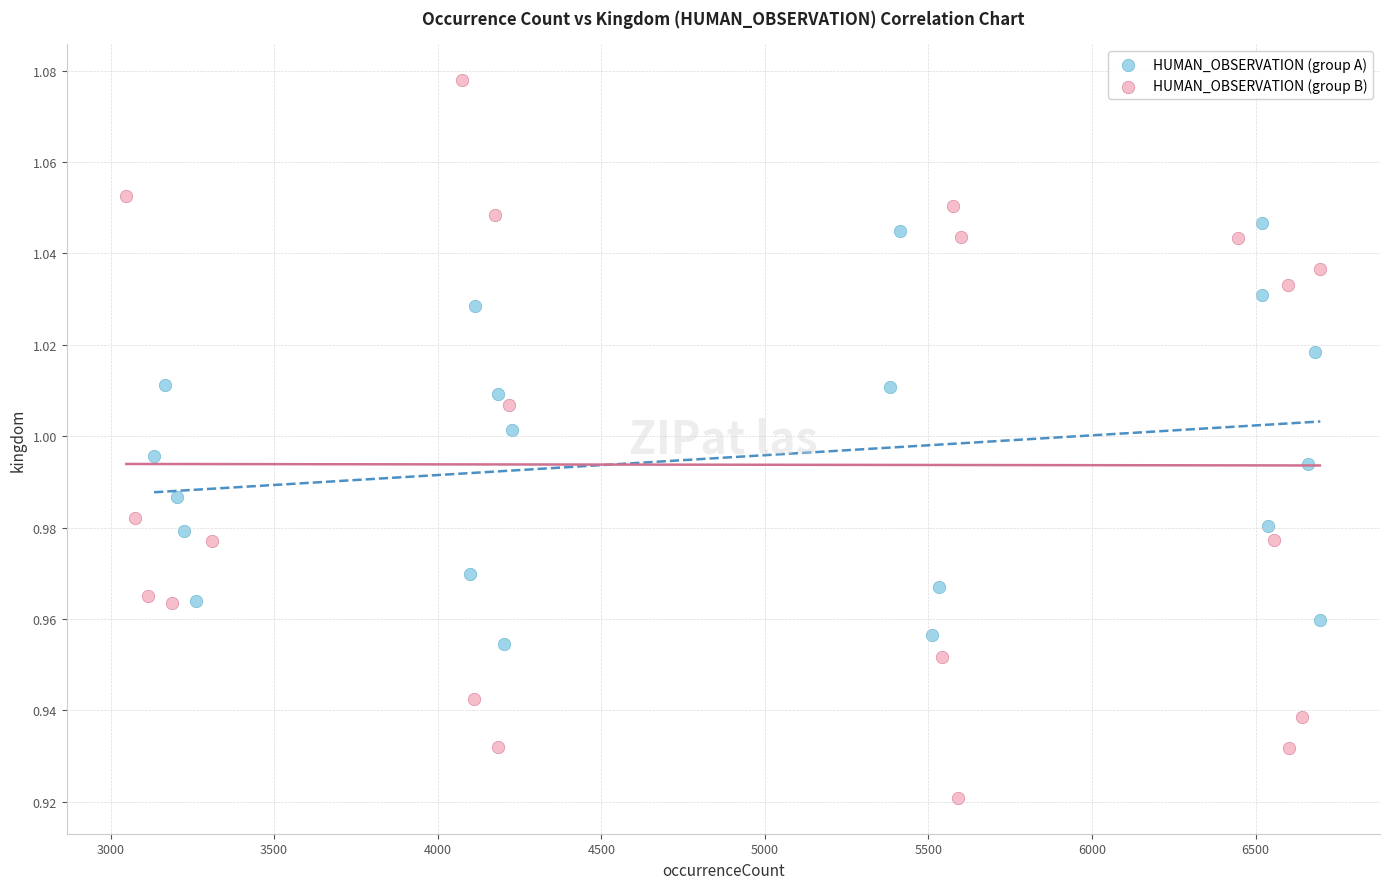

Which series has the widest spread of Y values?

HUMAN_OBSERVATION (group B)